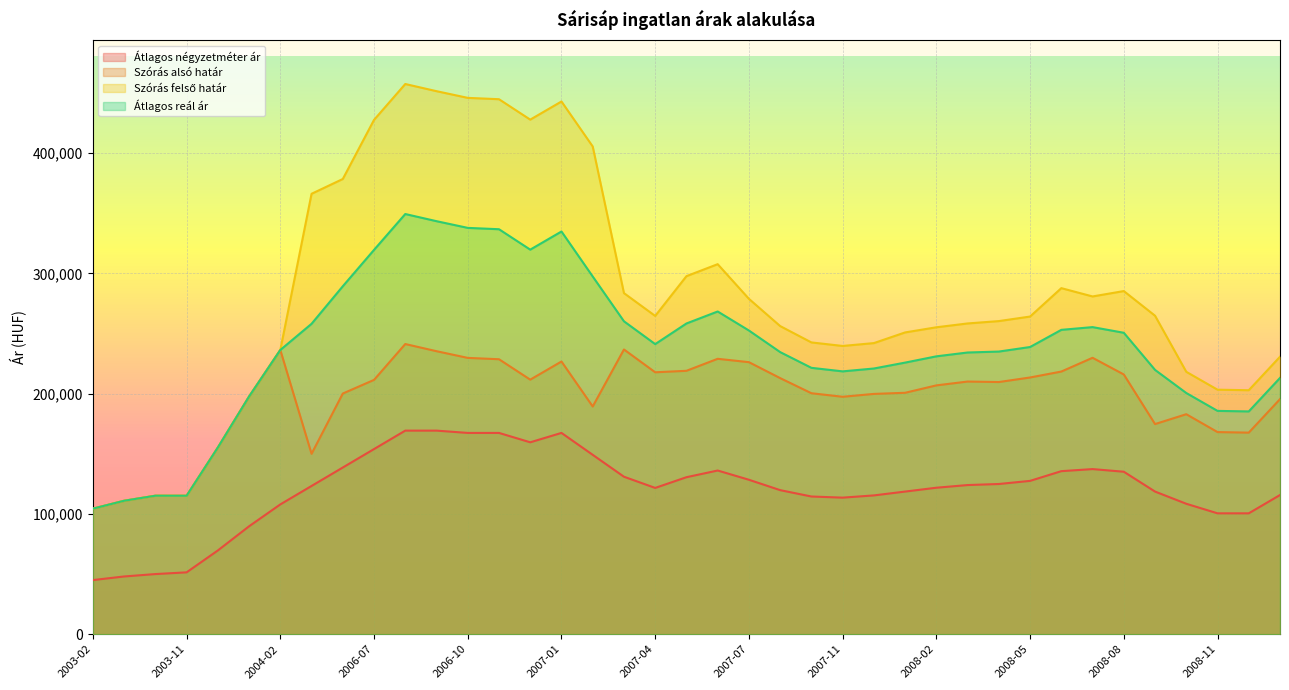

List the series in order of their overall mean, lowest first.

Átlagos négyzetméter ár, Szórás alsó határ, Átlagos reál ár, Szórás felső határ